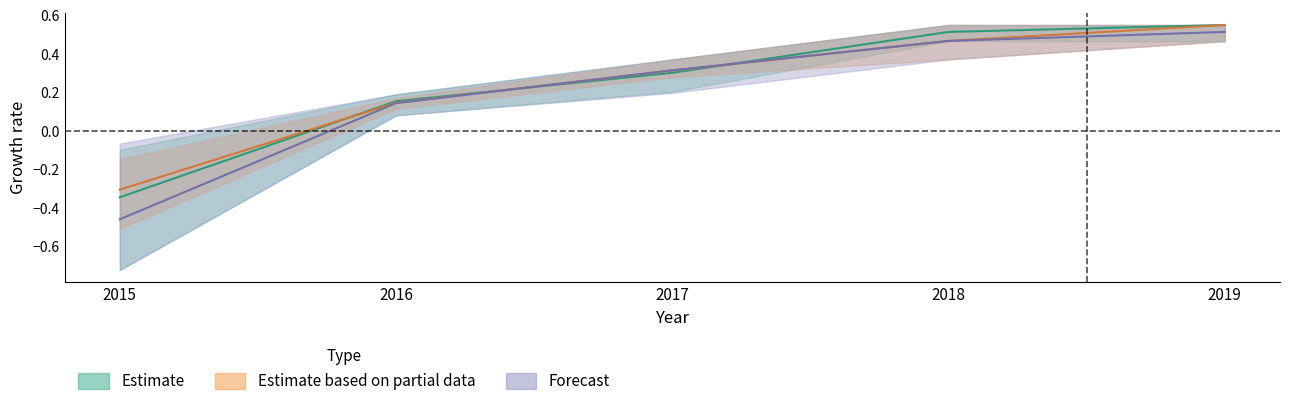

What is the average value of the Estimate series?

0.2